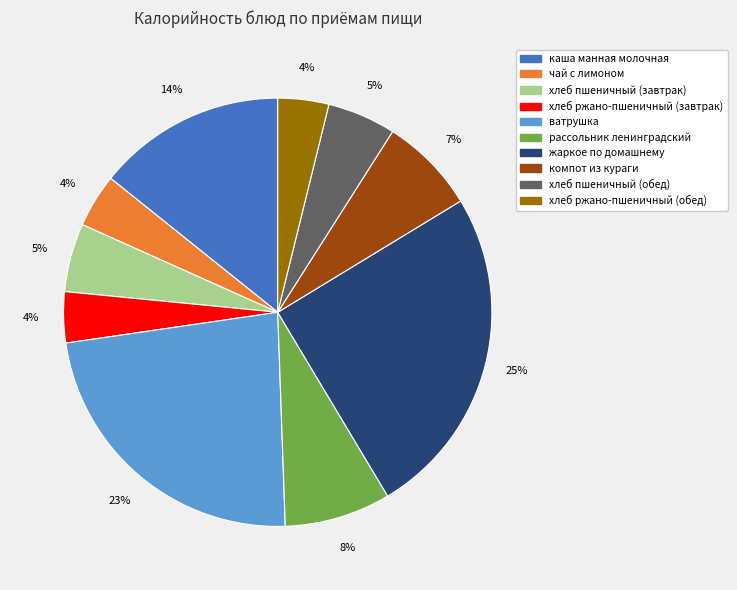

Is it true that хлеб пшеничный (обед) is 15% of the pie?

False